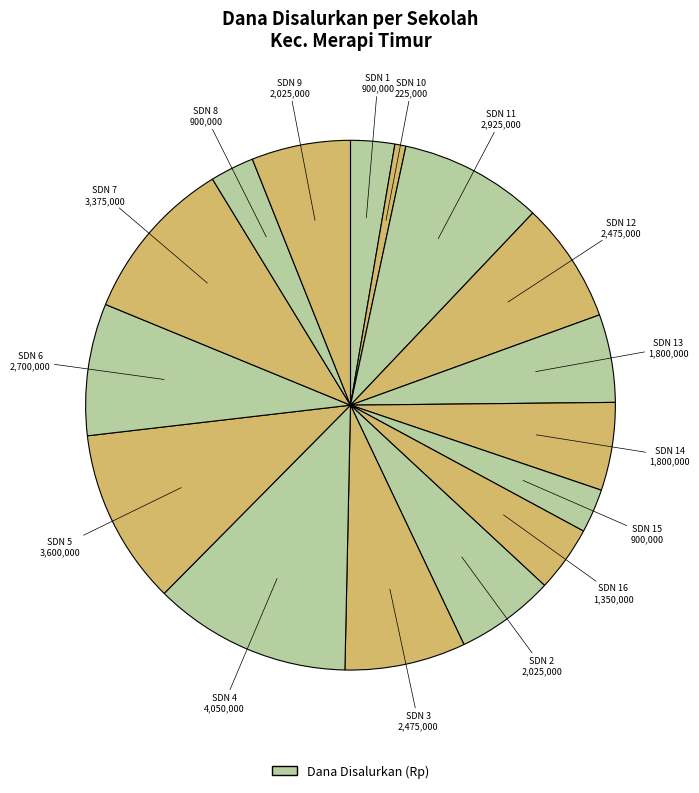

To the nearest percent, what is the difference between the largest and smallest slice percentages?

11%